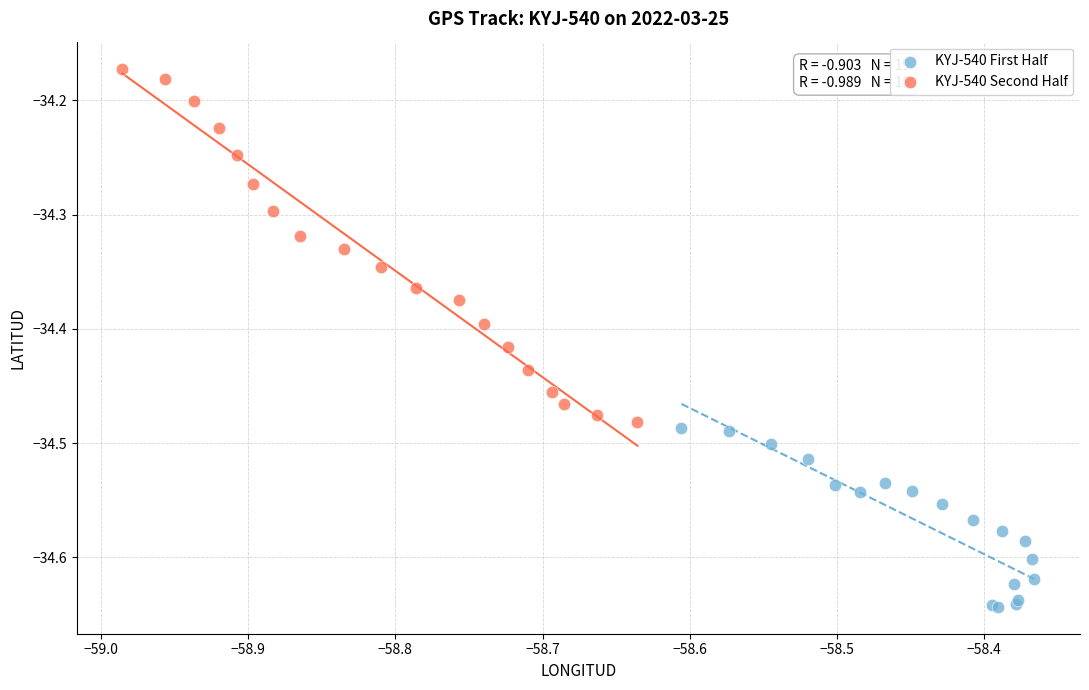

Which series has the widest spread of Y values?

KYJ-540 Second Half